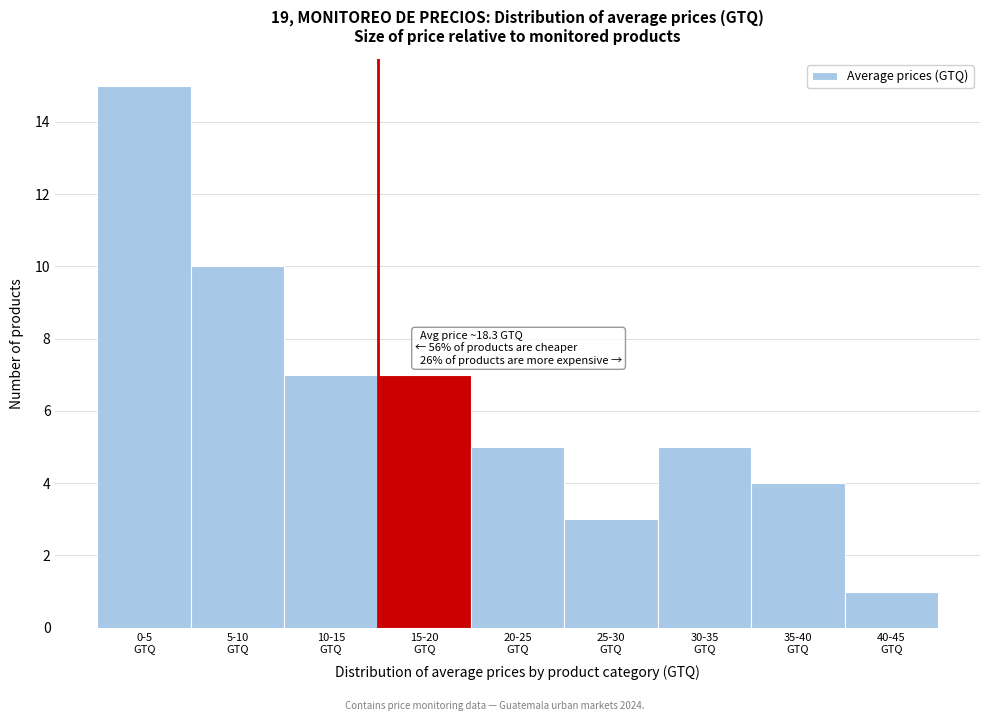

Reading right to left, list all the values displayed in this chart.

1	4	5	3	5	7	7	10	15